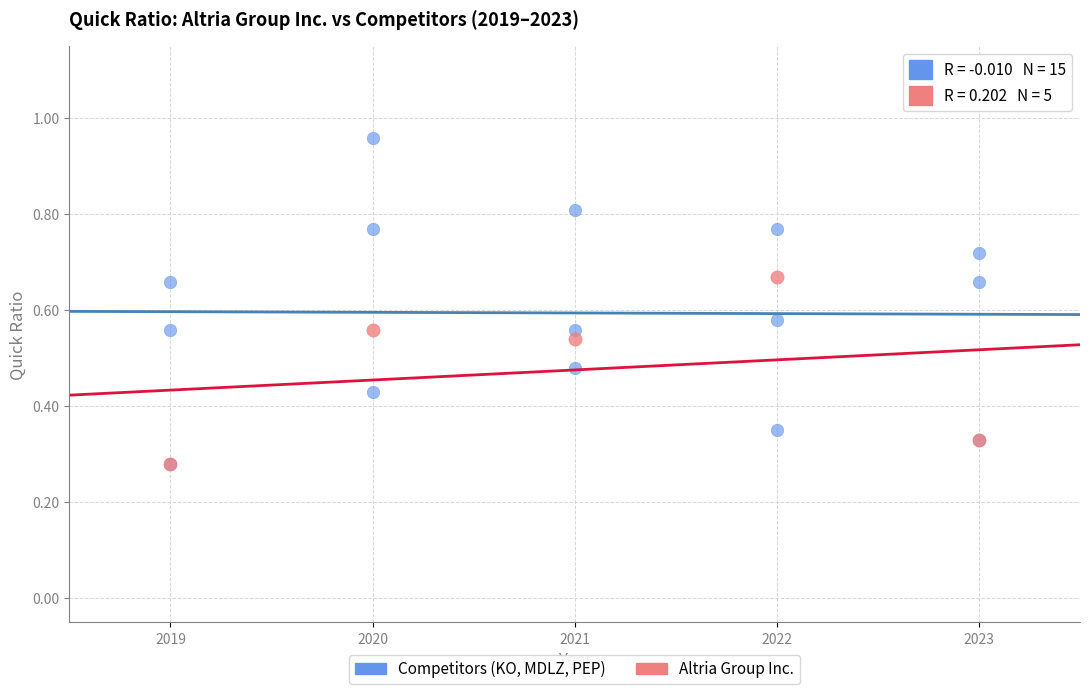

Which series has the widest spread of Y values?

Competitors (KO, MDLZ, PEP)